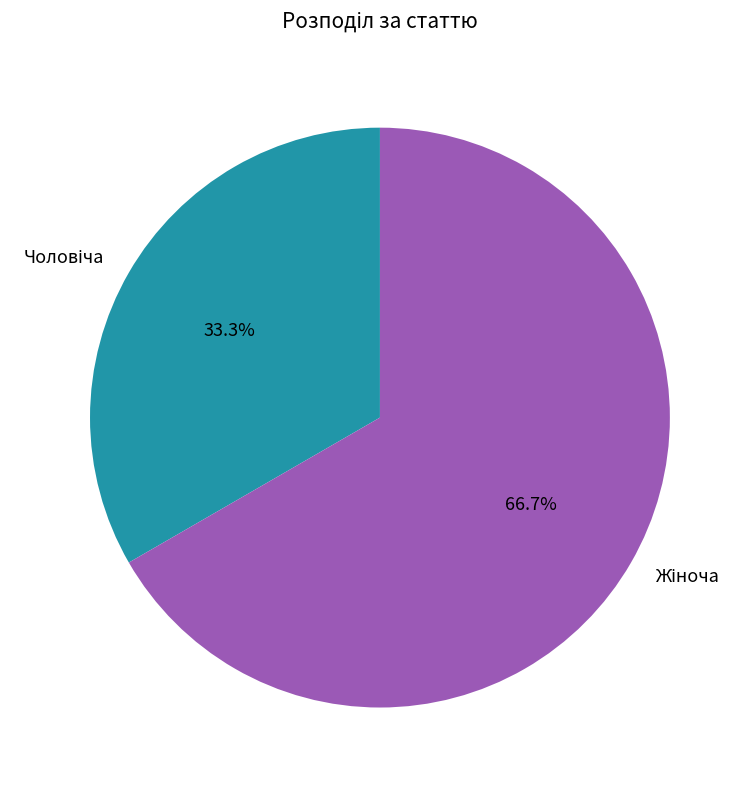

How many slices are in this pie chart?

2